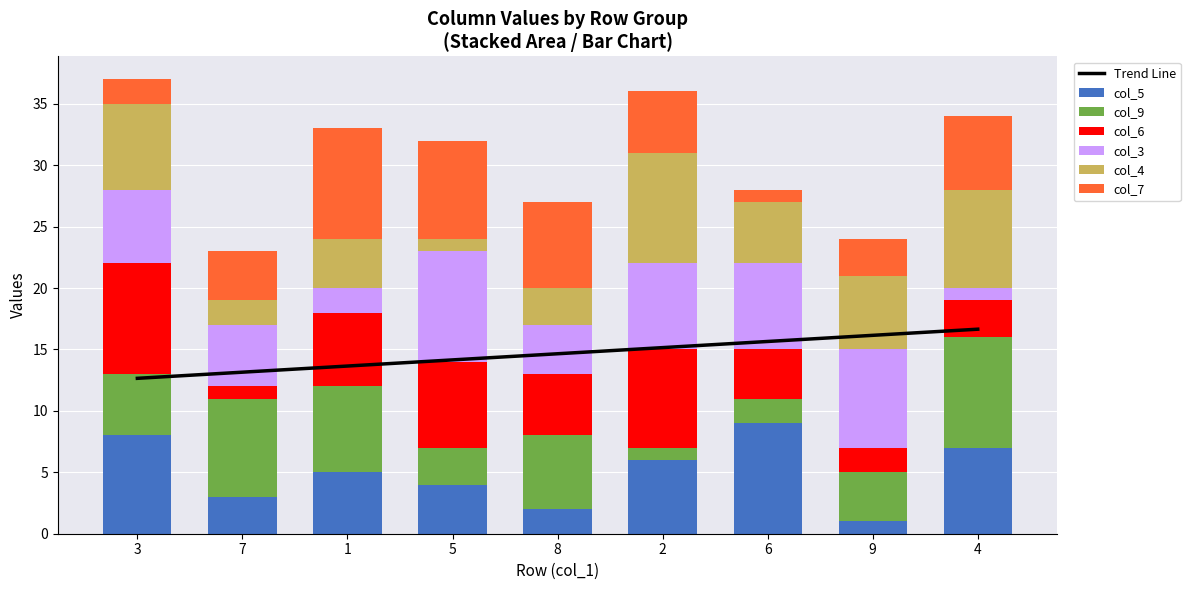

Reading left to right, extract all data points from this chart.

col_5: 3=8	7=3	1=5	5=4	8=2	2=6	6=9	9=1	4=7
col_9: 3=5	7=8	1=7	5=3	8=6	2=1	6=2	9=4	4=9
col_6: 3=9	7=1	1=6	5=7	8=5	2=8	6=4	9=2	4=3
col_3: 3=6	7=5	1=2	5=9	8=4	2=7	6=7	9=8	4=1
col_4: 3=7	7=2	1=4	5=1	8=3	2=9	6=5	9=6	4=8
col_7: 3=2	7=4	1=9	5=8	8=7	2=5	6=1	9=3	4=6